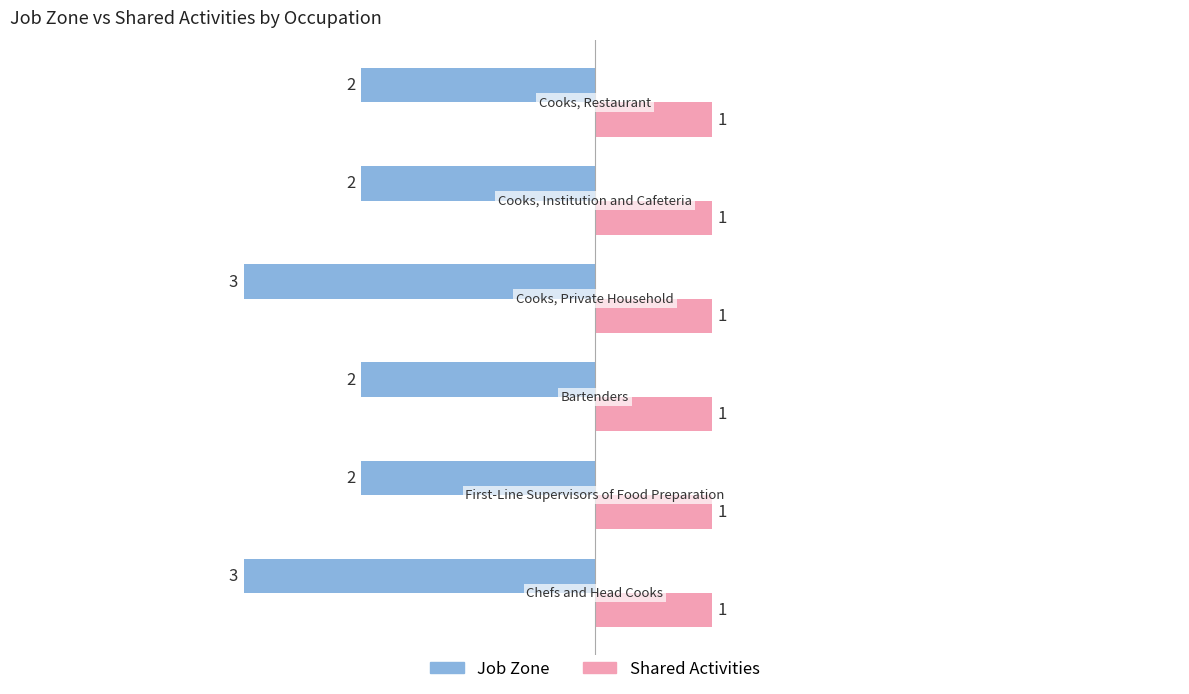

At how many categories does at least one series exceed -1?

6